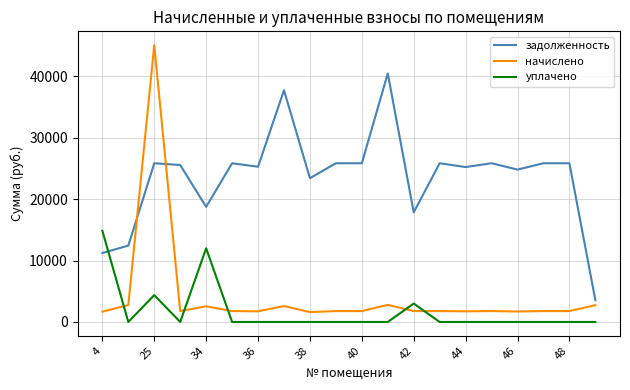

At how many categories does at least one series exceed 32244?

3